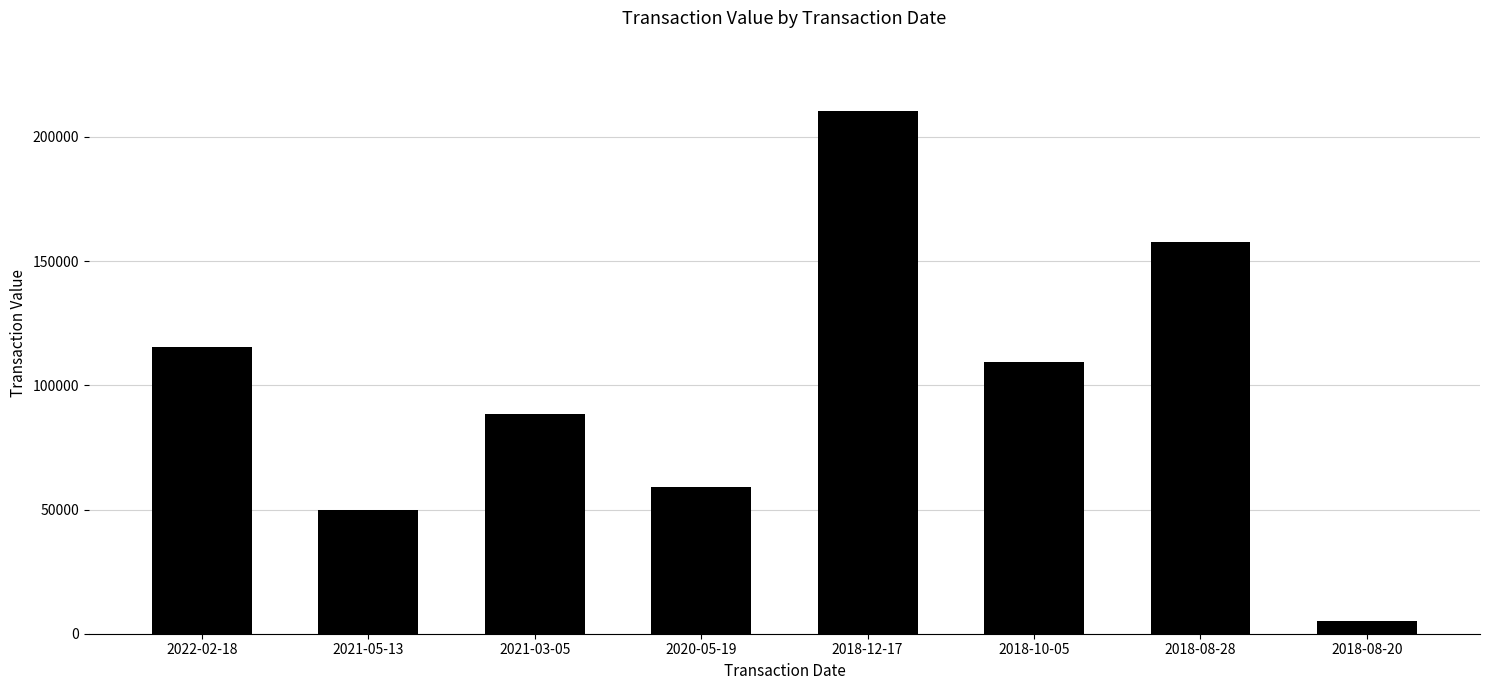

List the labels in order of value, smallest first.

2018-08-20, 2021-05-13, 2020-05-19, 2021-03-05, 2018-10-05, 2022-02-18, 2018-08-28, 2018-12-17